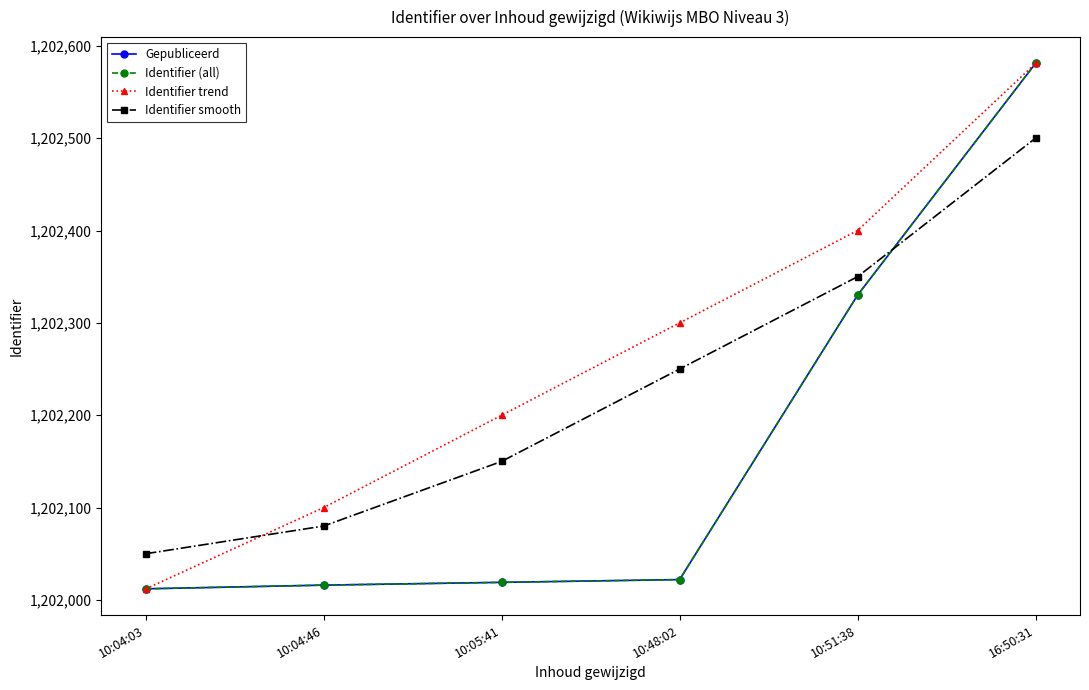

Is this an area chart (filled region under the line)?

No